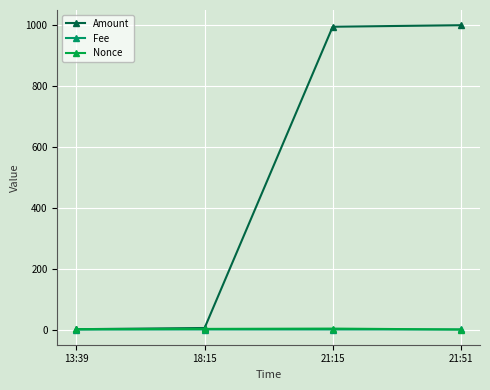

How many categories are shown in the chart?

4